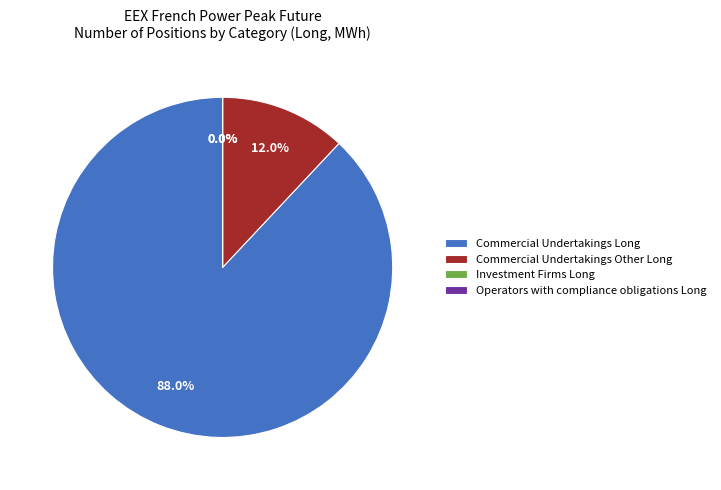

Is there a majority slice in this chart?

Yes